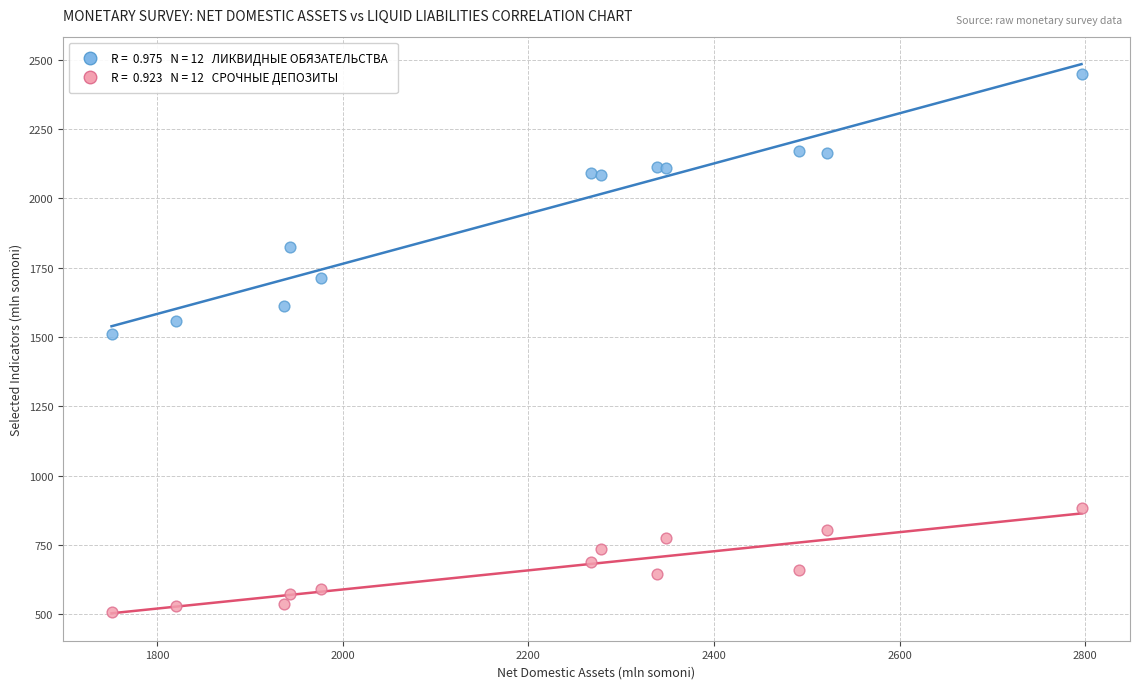

Across all series, what Y value is closest to 1479?

1510.7